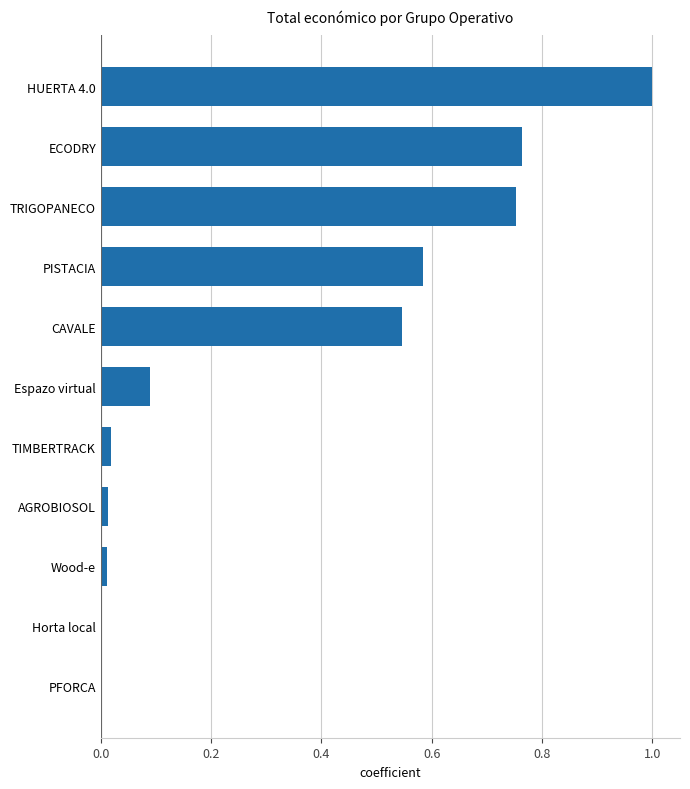

Which category has the highest value across all series?

HUERTA 4.0